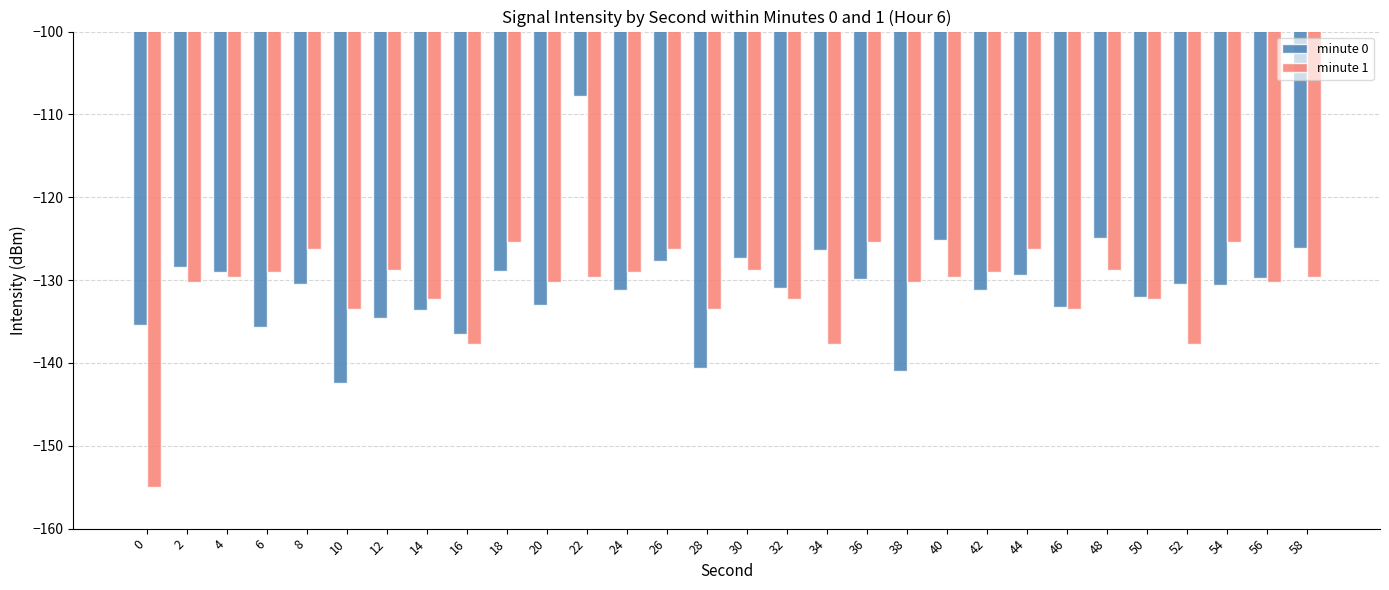

List the series in order of their peak value, highest first.

minute 0, minute 1